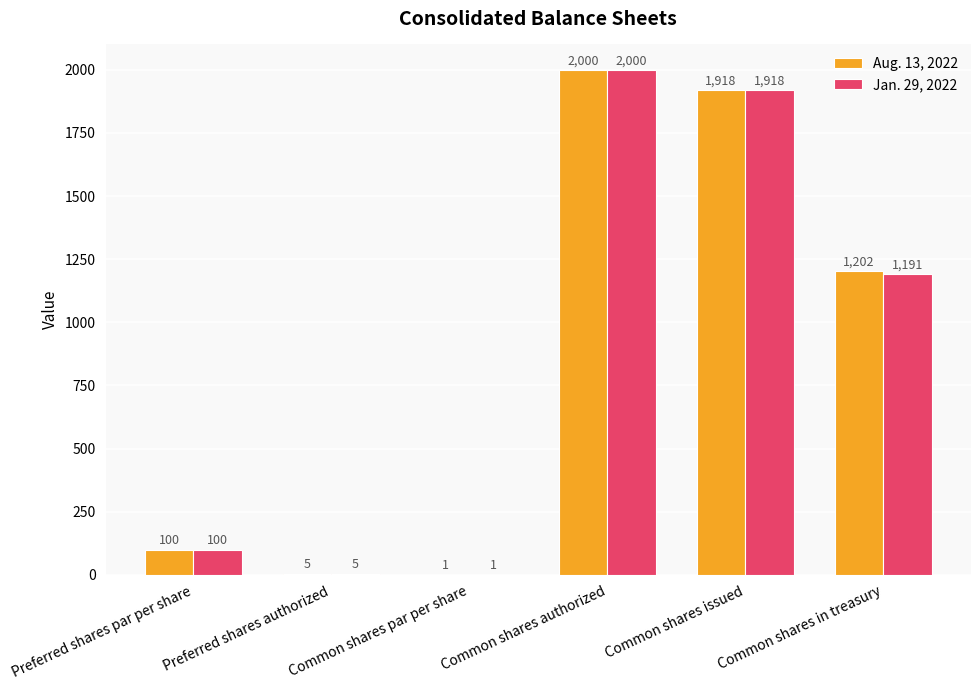

At which category is the sum across all series the highest?

Common shares authorized